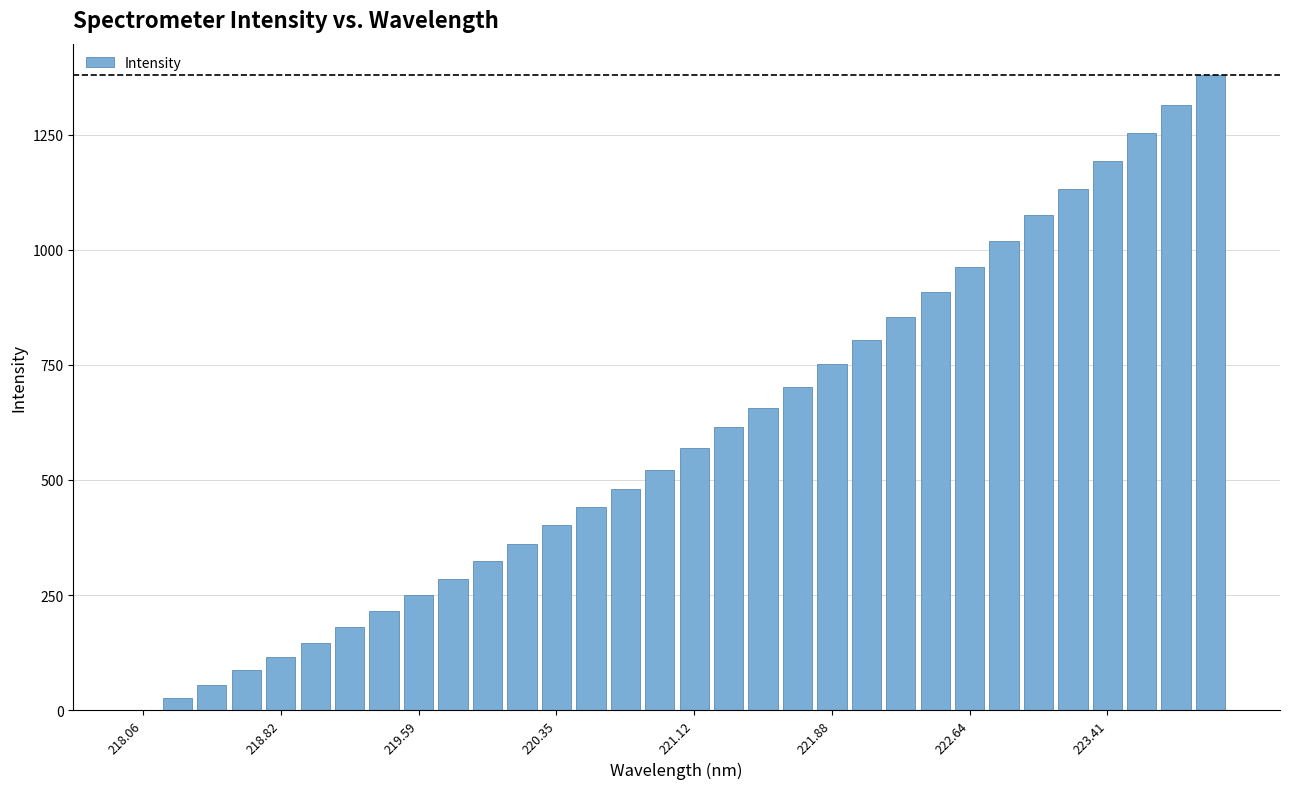

What is the sum of all values?

19077.8